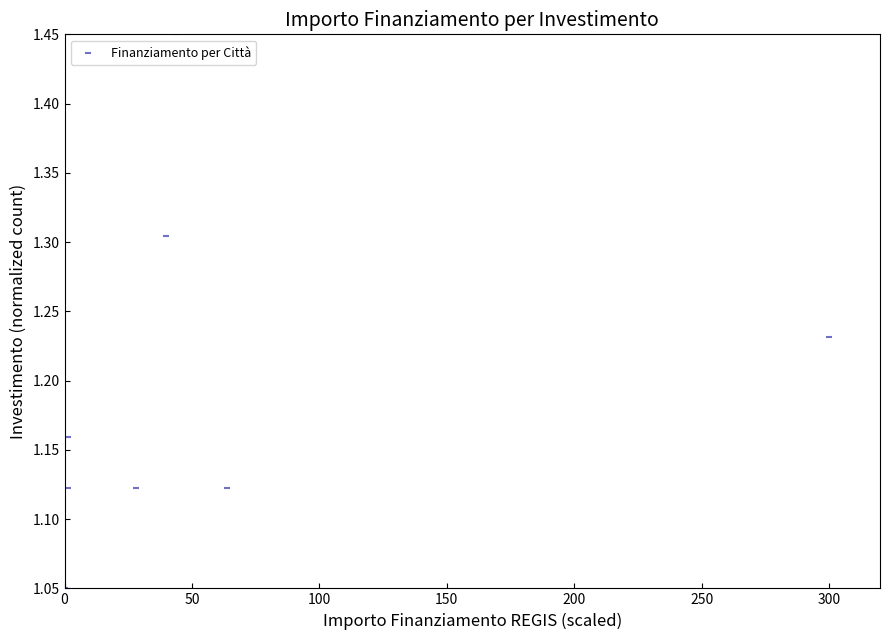

What is the range of Y values (max minus min)?

0.4